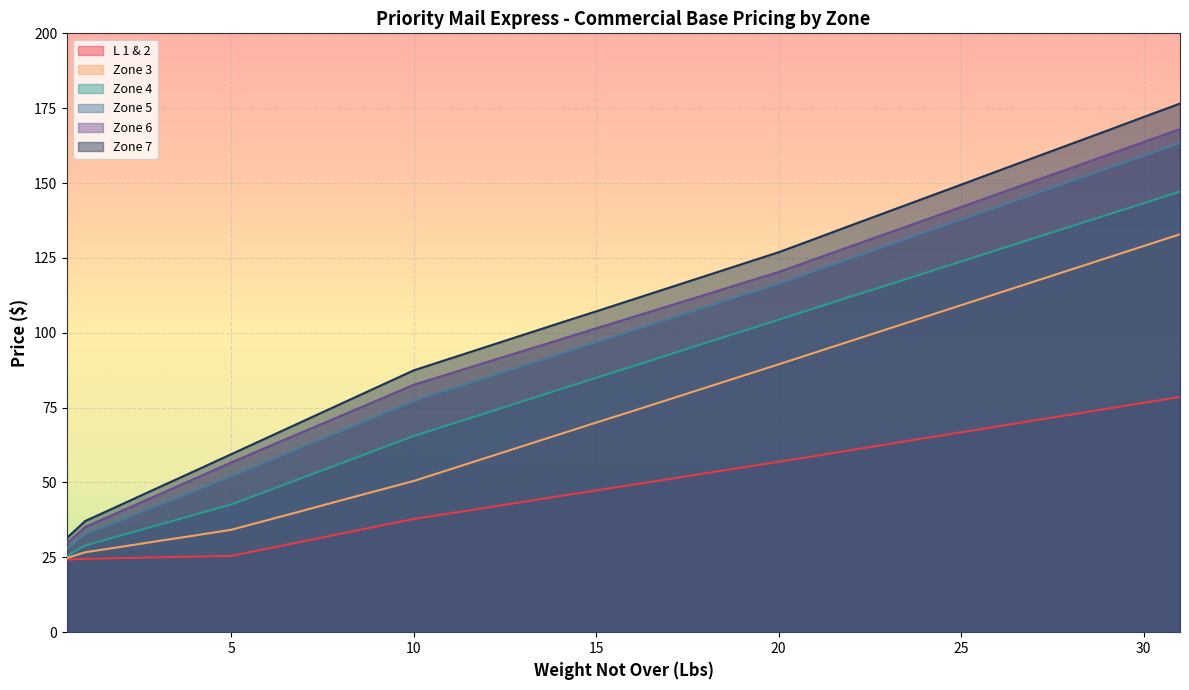

The value of L 1 & 2 at 0.5 is 34.8. True or false?

False